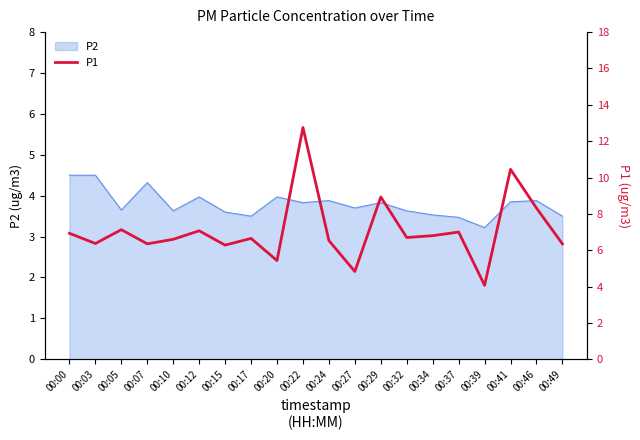

At which category does the chart reach its minimum across all series?

00:39